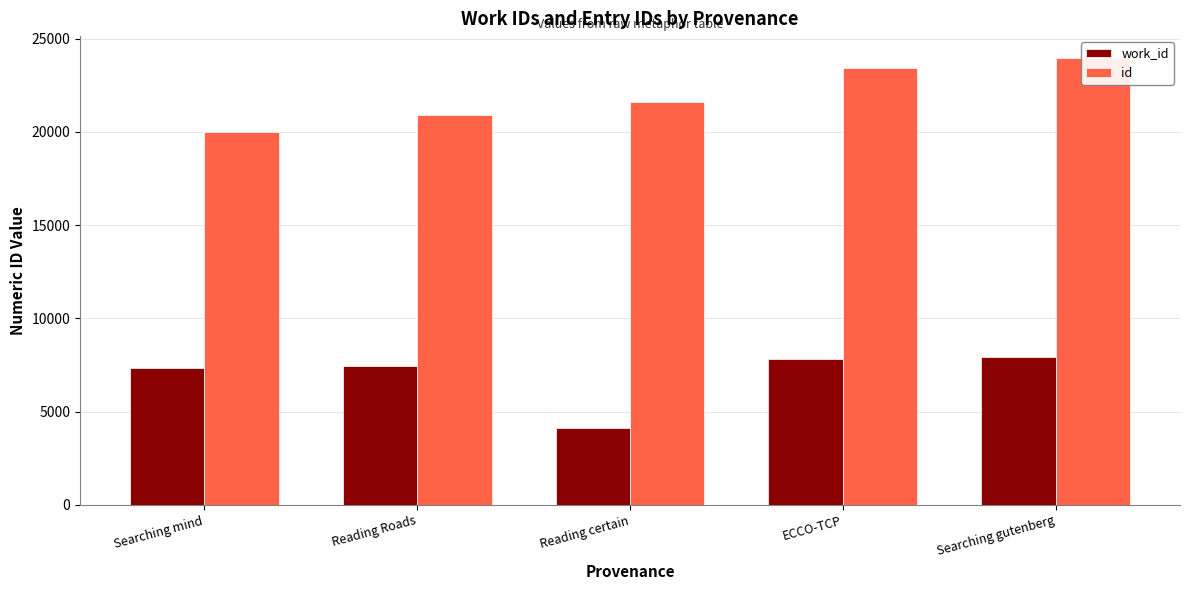

Where is work_id nearest to the value 6033?

Searching mind